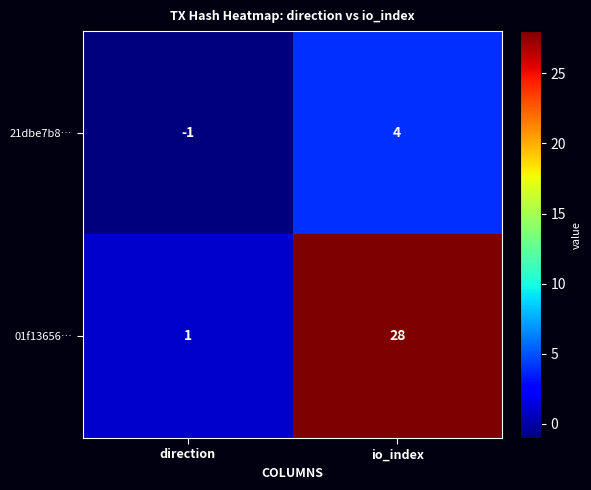

The value of 01f13656… at direction is 0. True or false?

False